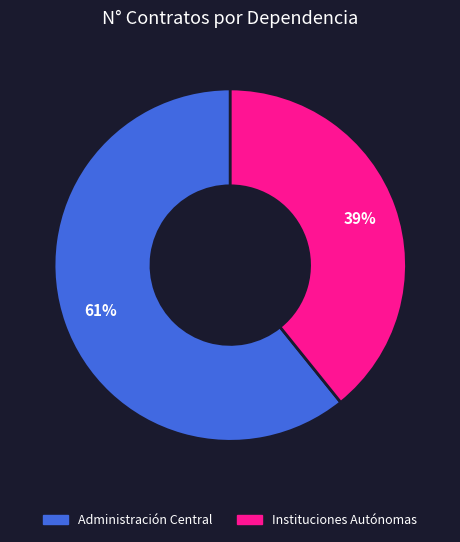

Is the sum of Administración Central and Instituciones Autónomas greater than half?

Yes